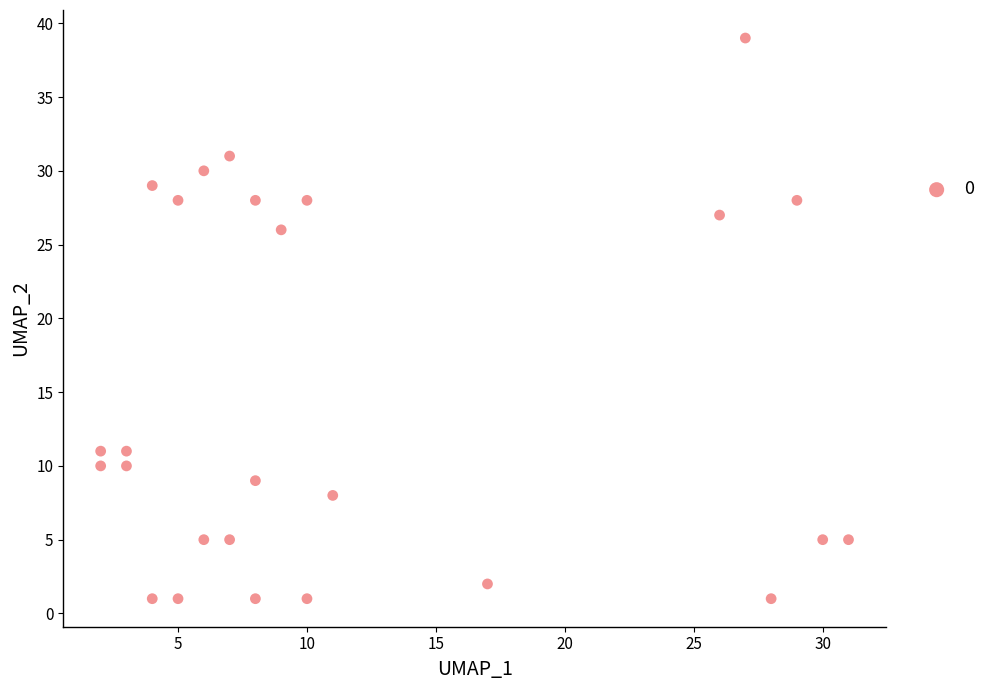

What Y value in the scatter plot is closest to 20?

26